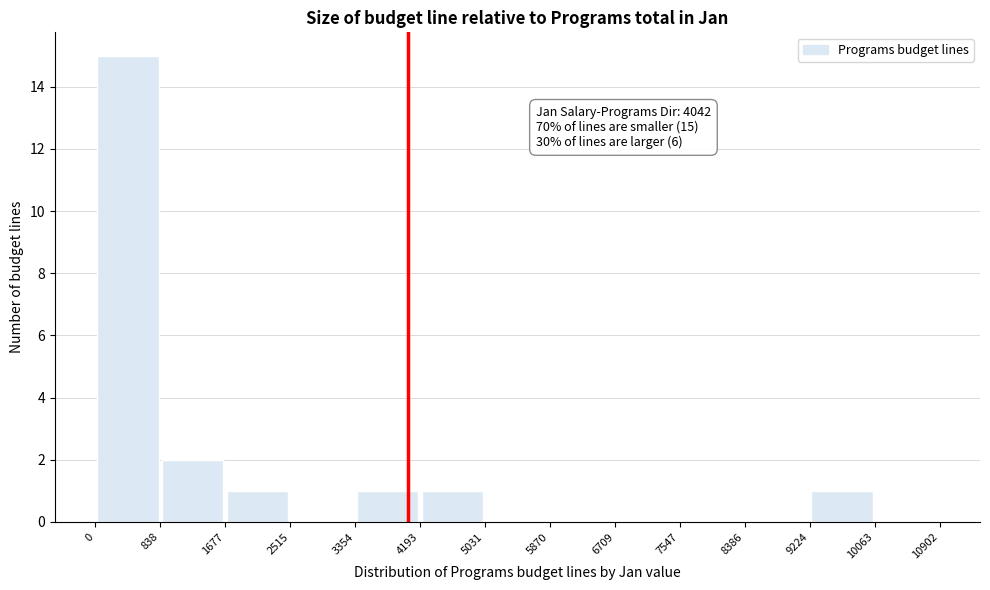

Over which range of the x-axis is the bar tallest?

0 to 838